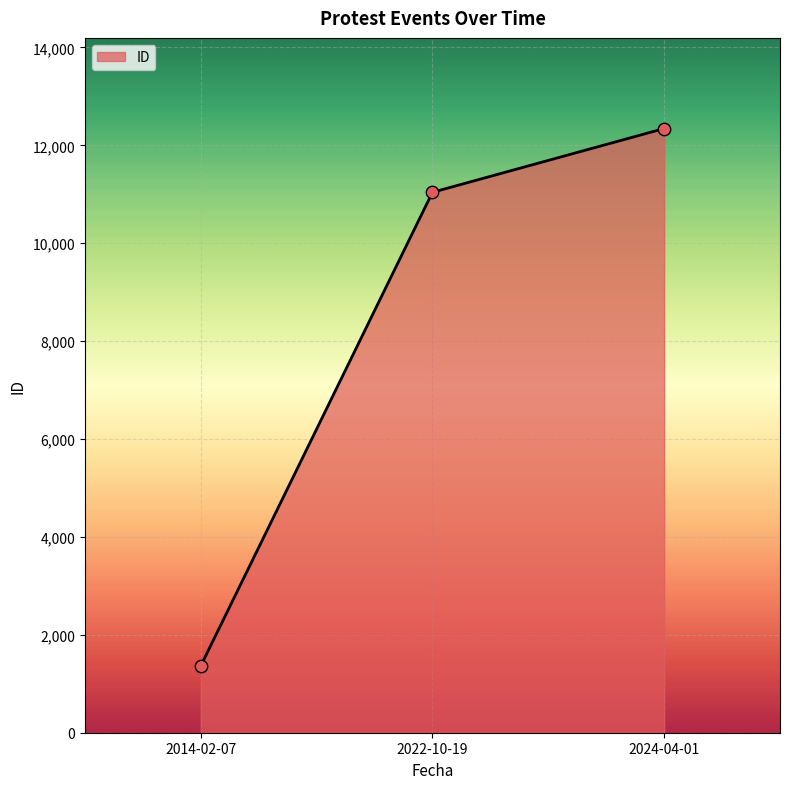

Approximately how many times larger is the value at 2022-10-19 compared to 2014-02-07?

8.1